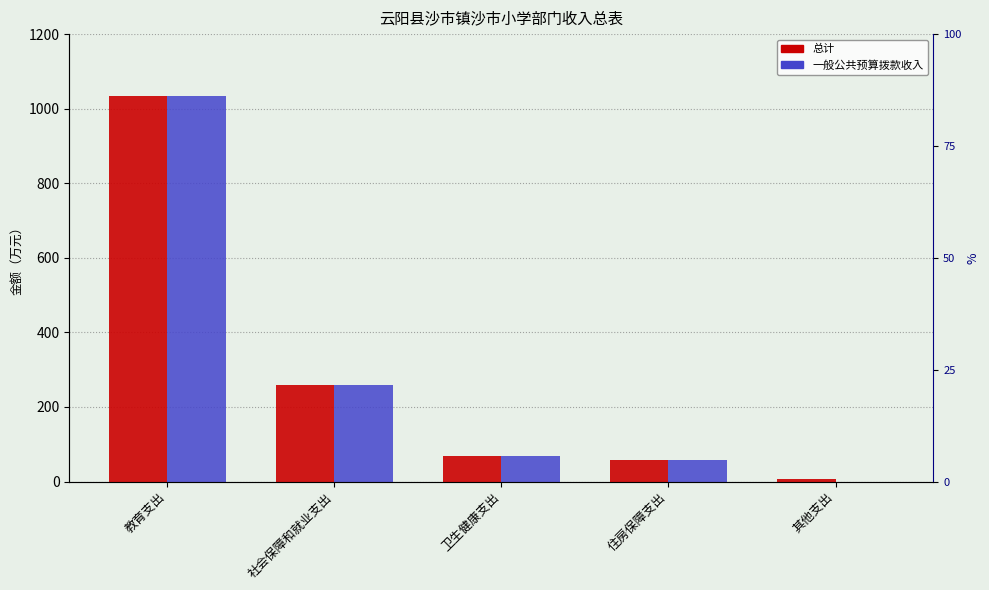

What are all the series names shown in the legend?

总计, 一般公共预算拨款收入